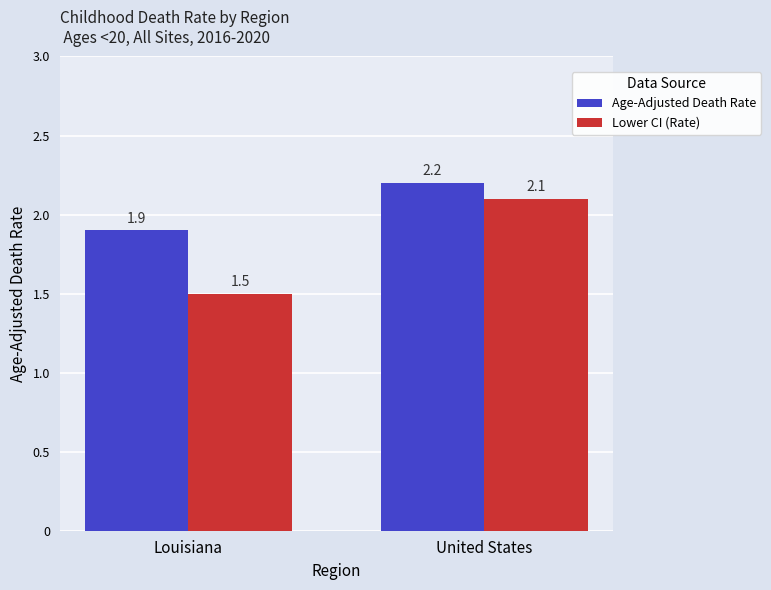

Which category has the highest value across all series?

United States